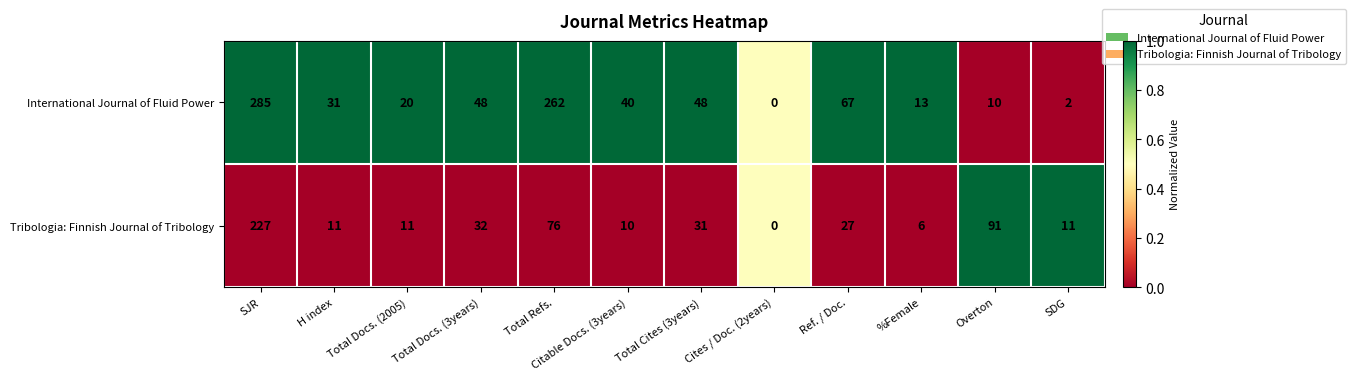

How many data points does each series have?

12